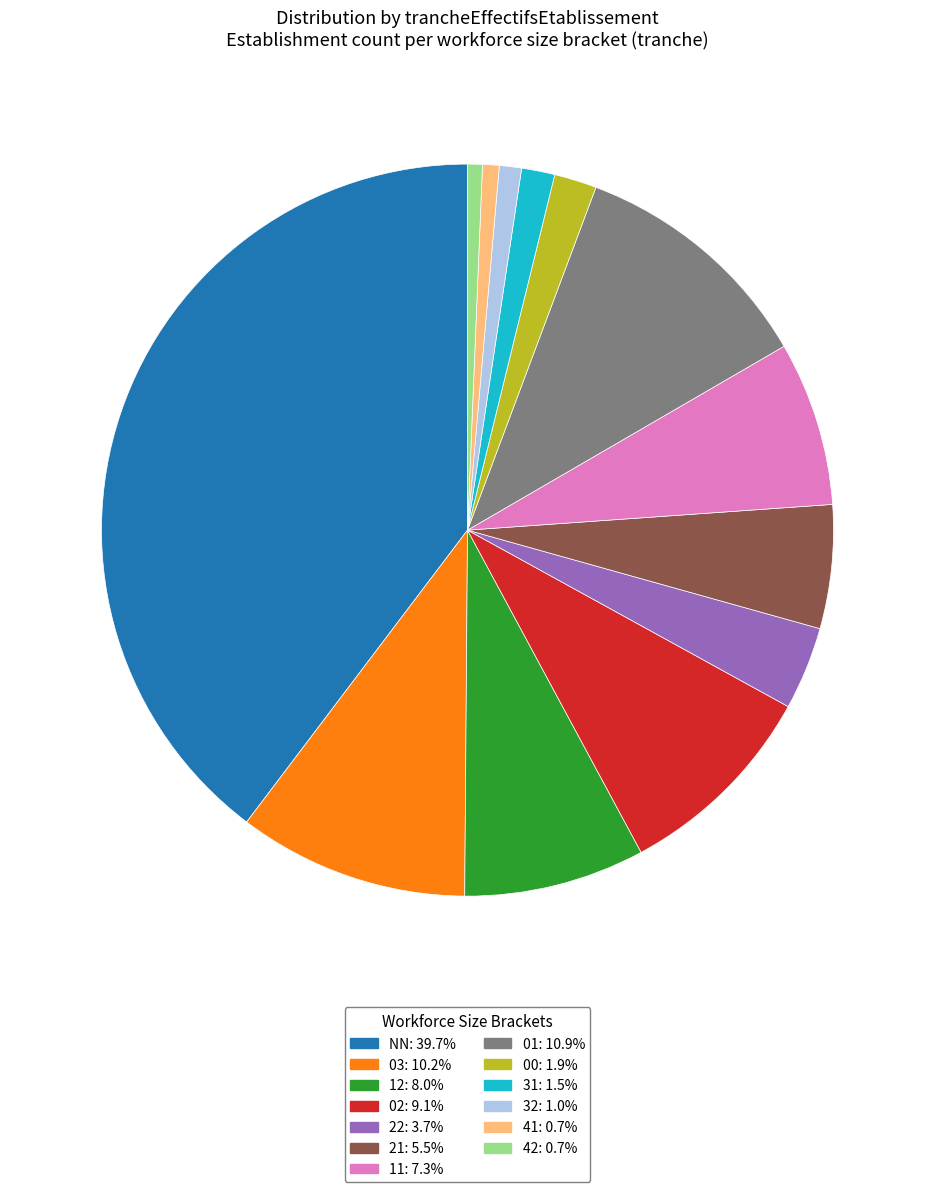

What is the ratio of the value at 12: 8.0% to the value at 11: 7.3%?

1.1